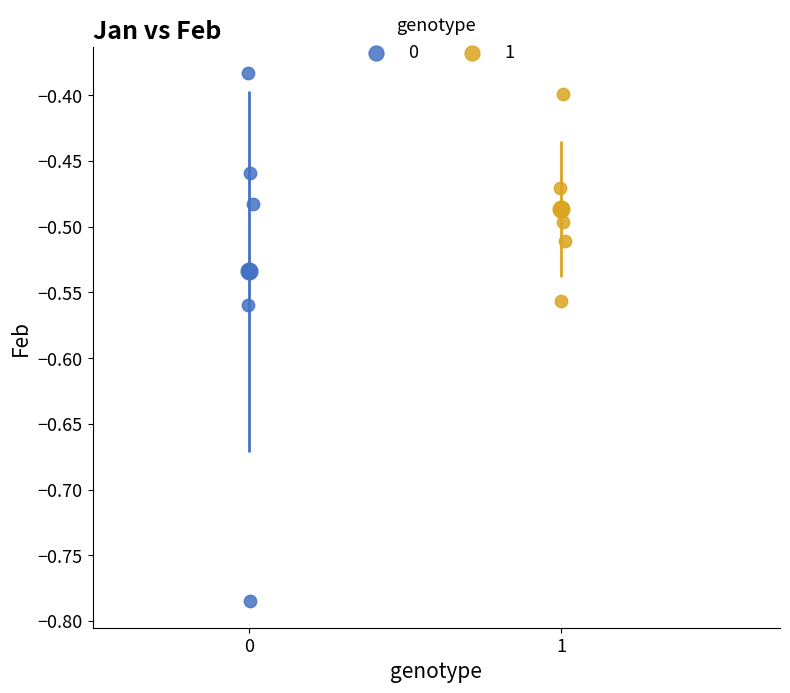

What are all the series names shown in the legend?

0, 1